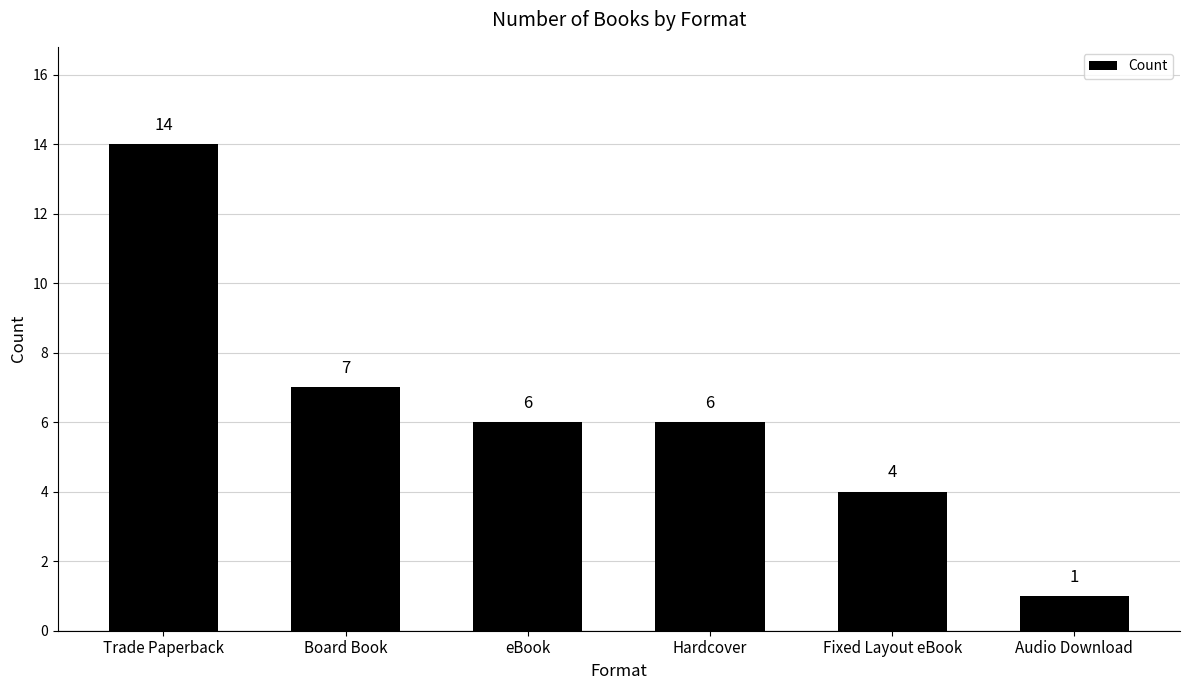

Approximately how many times larger is the value at eBook compared to Audio Download?

6.0